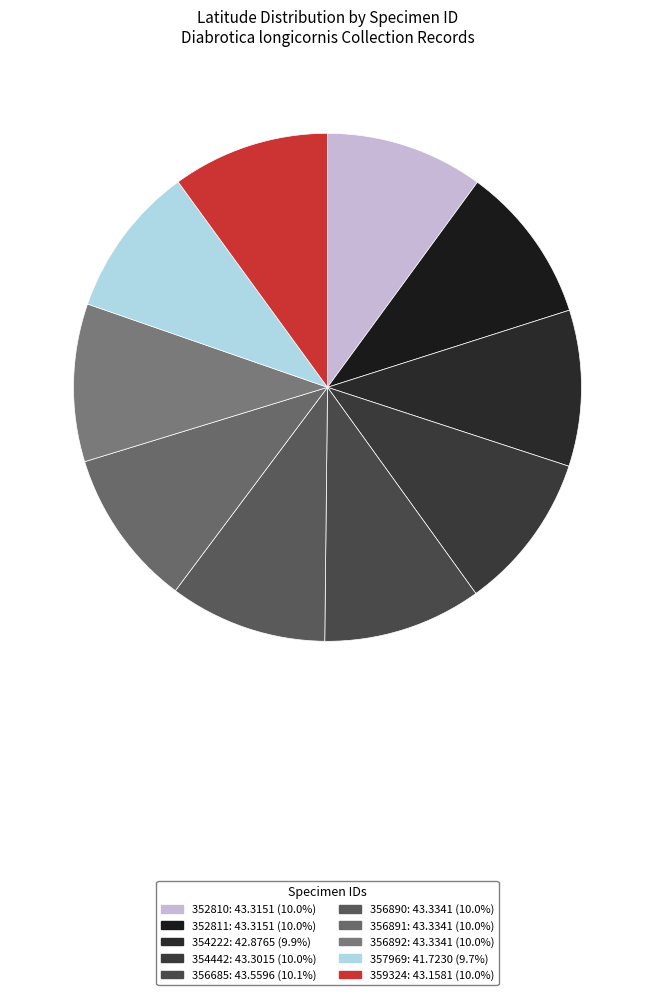

Approximately how many times larger is the value at 357969 compared to 356685?

1.0